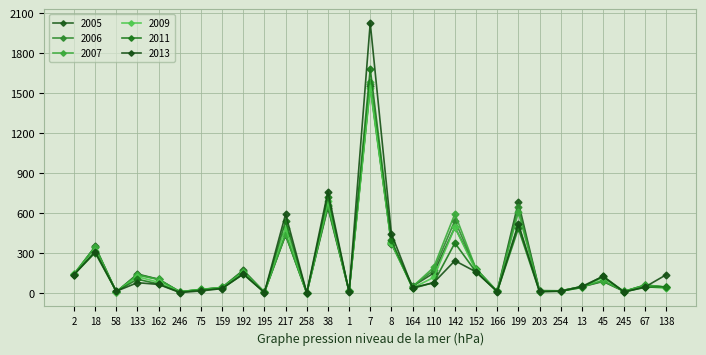

Does the chart have visible grid lines?

Yes